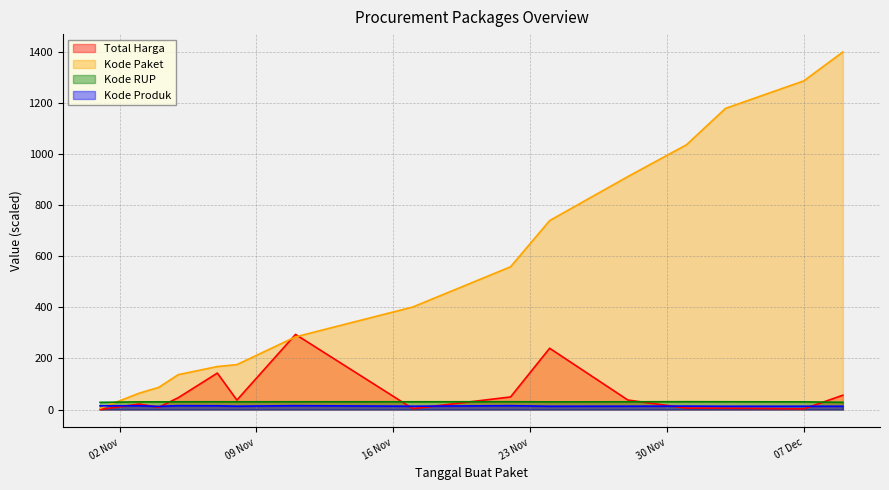

Which category has the highest value across all series?

2021-12-09